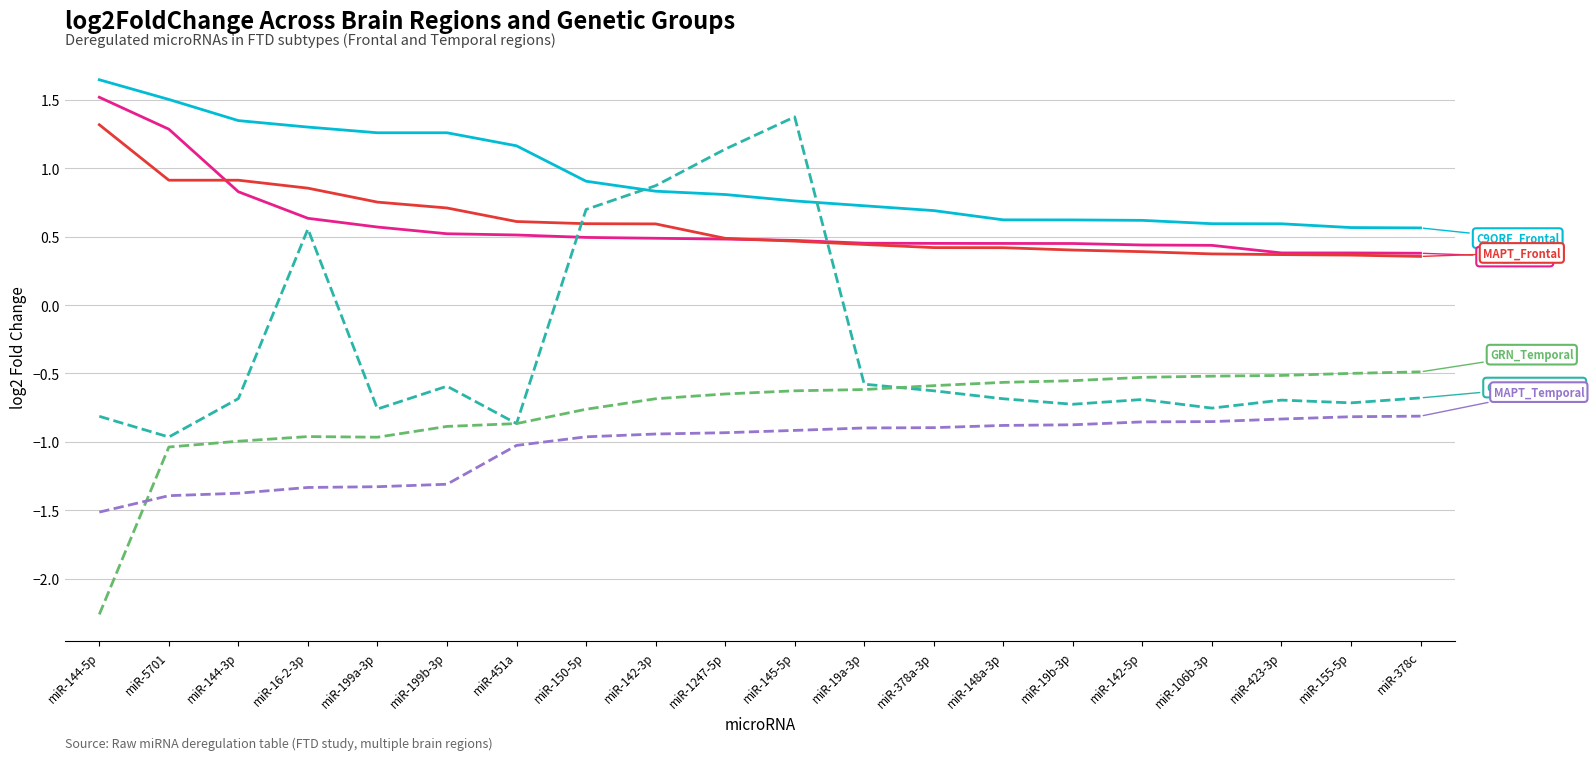

What is the total value across all series at miR-150-5p?

1.0